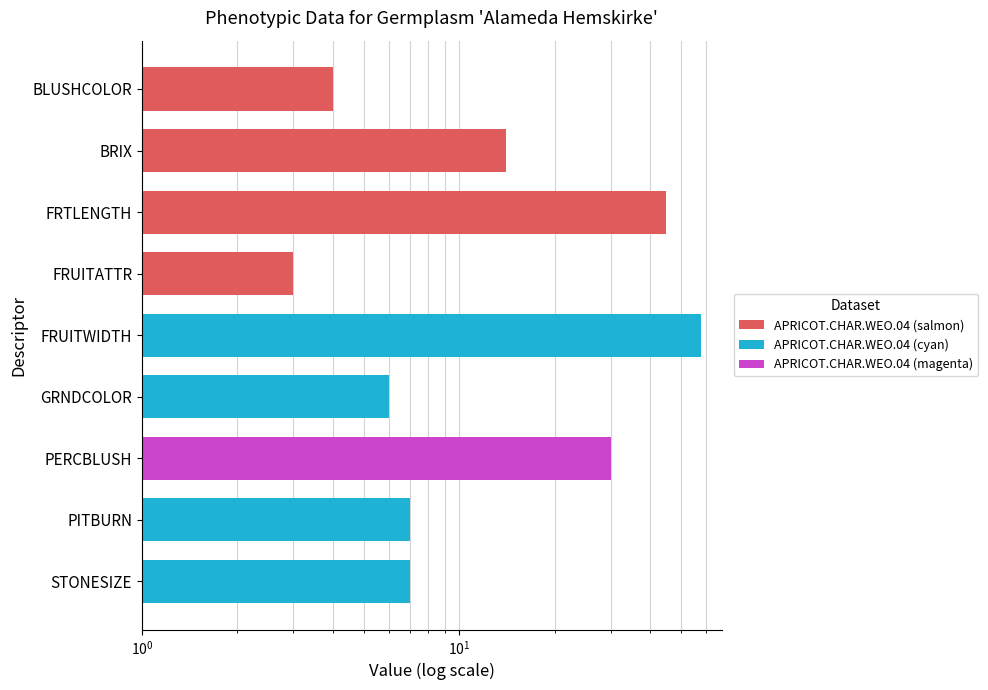

What is the change in value from GRNDCOLOR to PERCBLUSH?

+24